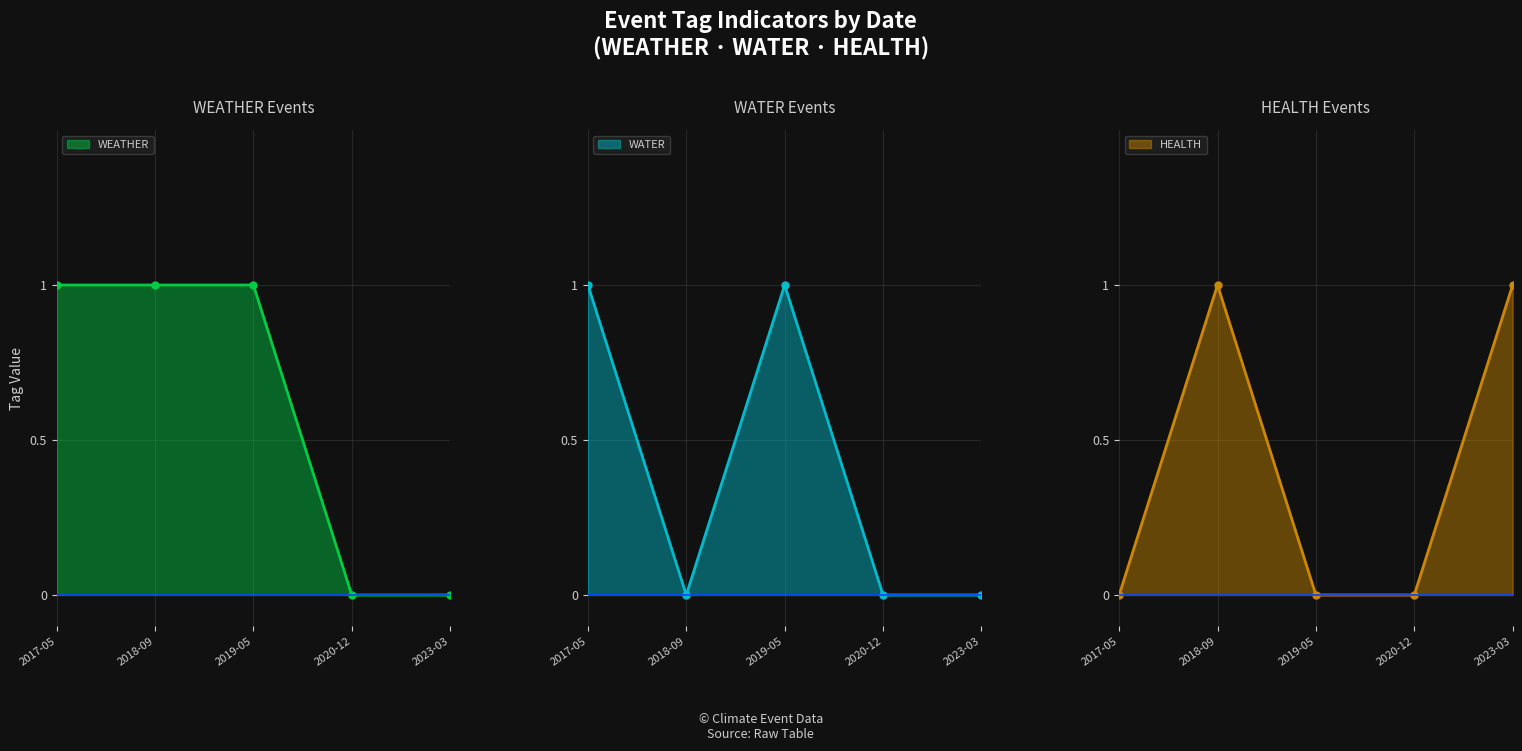

What is the difference between the maximum and second lowest values in the WEATHER series?

1